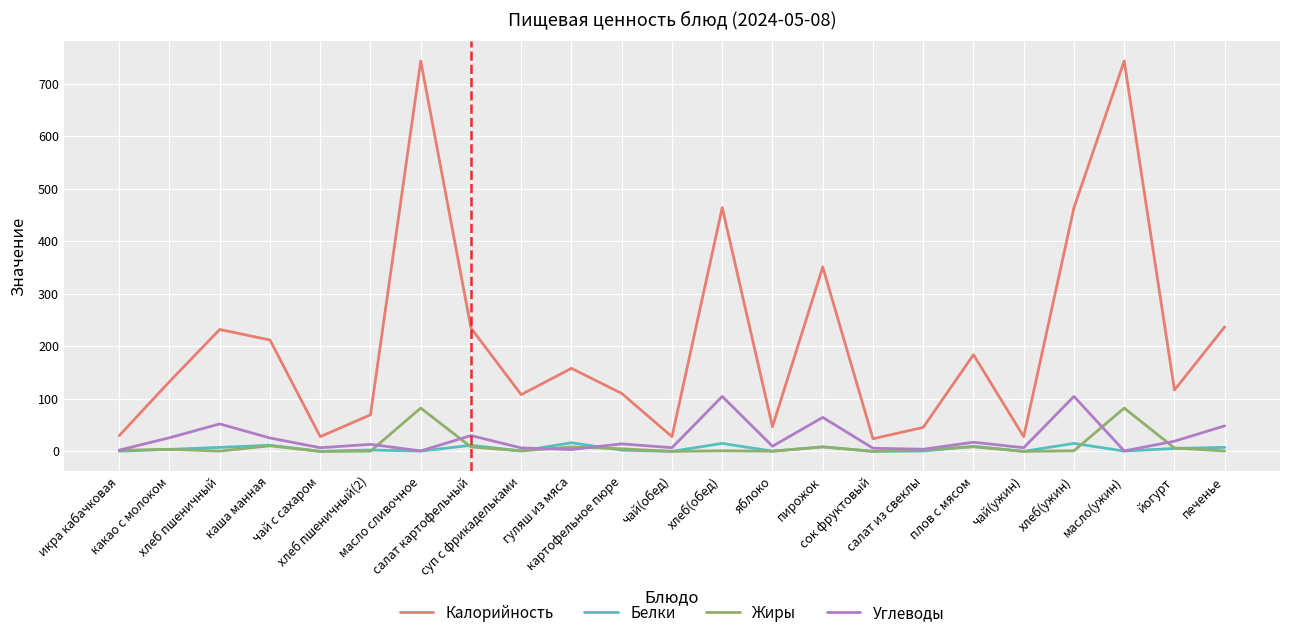

What is the greatest value displayed?

743.0